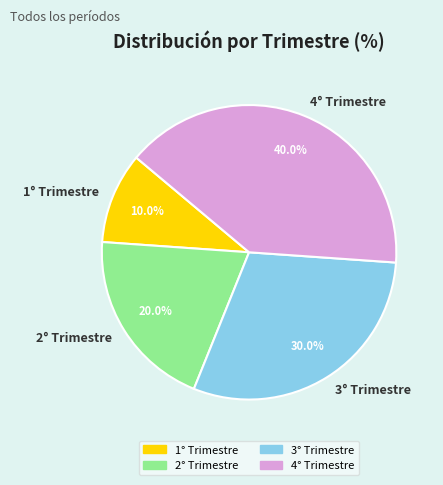

What is the ratio of the value at 4° Trimestre to the value at 2° Trimestre?

2.0